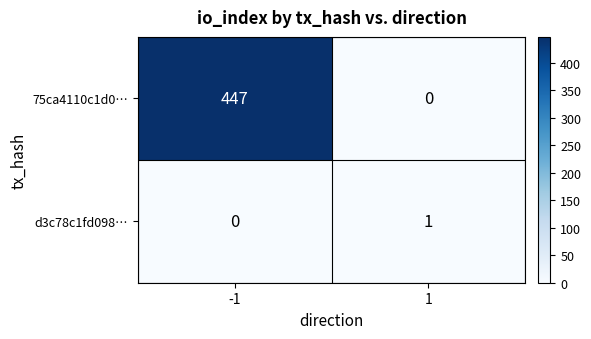

What is the greatest value displayed?

447